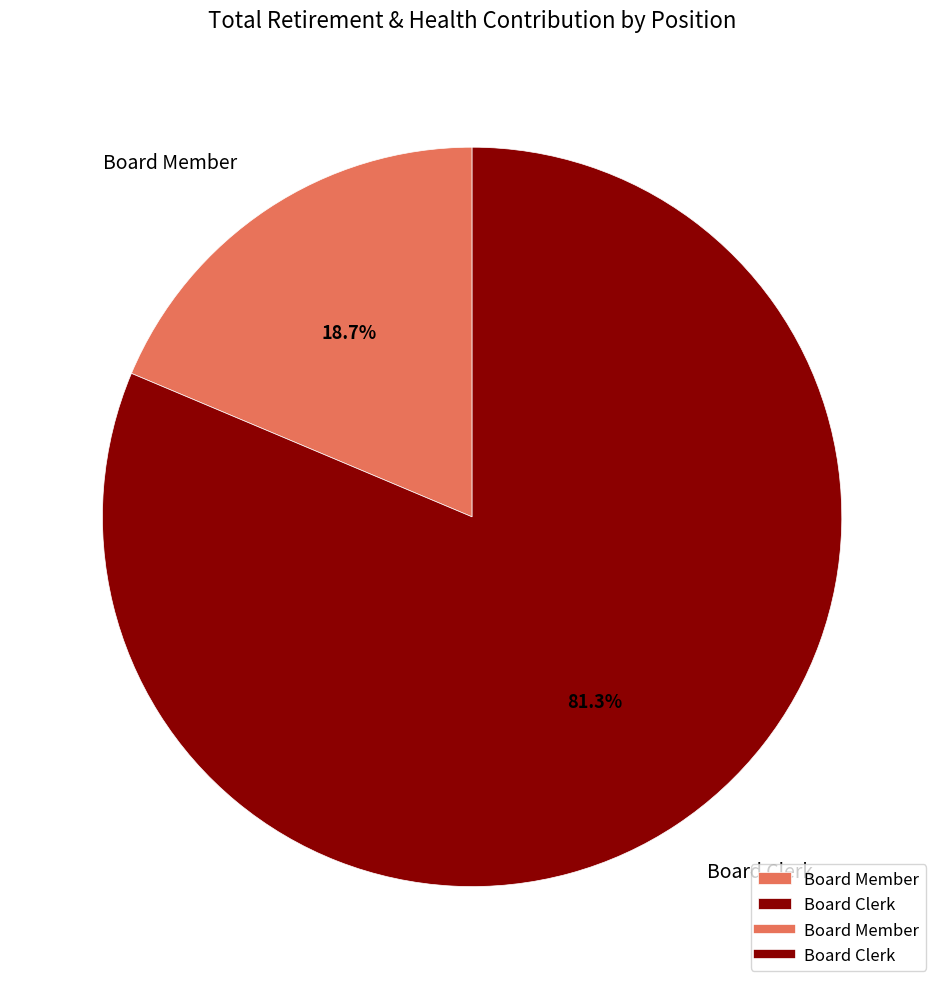

To the nearest percent, what is the average slice percentage?

50%